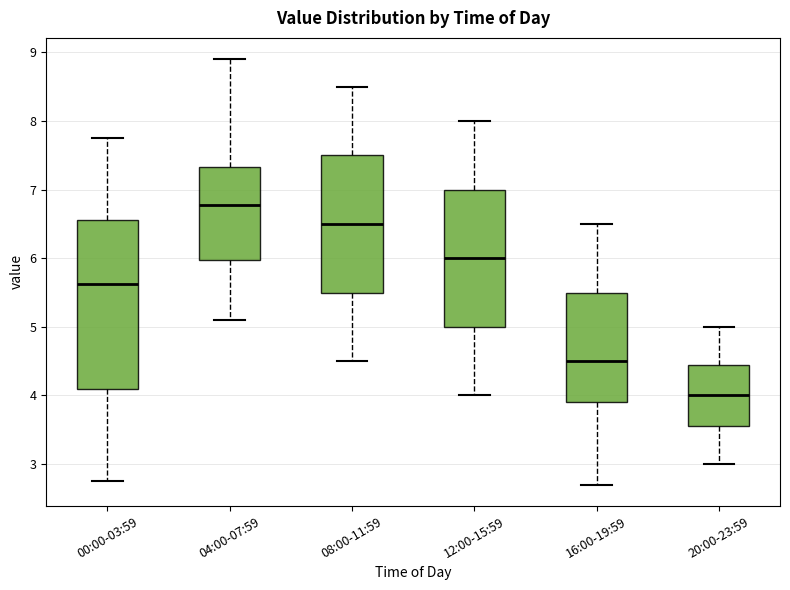

Where does the lower whisker of the box for 00:00-03:59 end on the y-axis? The values are not printed on the chart, so give them approximately, as read against the axis.

2.8